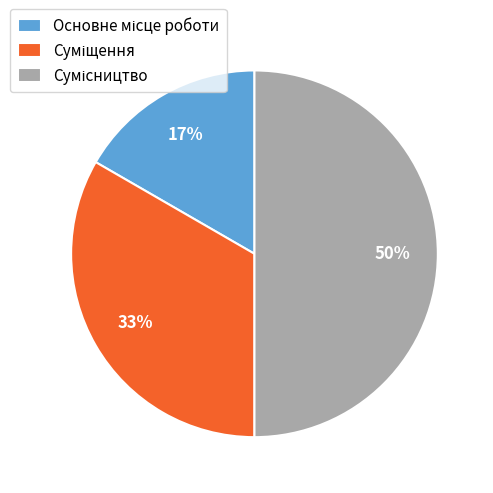

To the nearest percent, what is the difference between the largest and smallest slice percentages?

33%